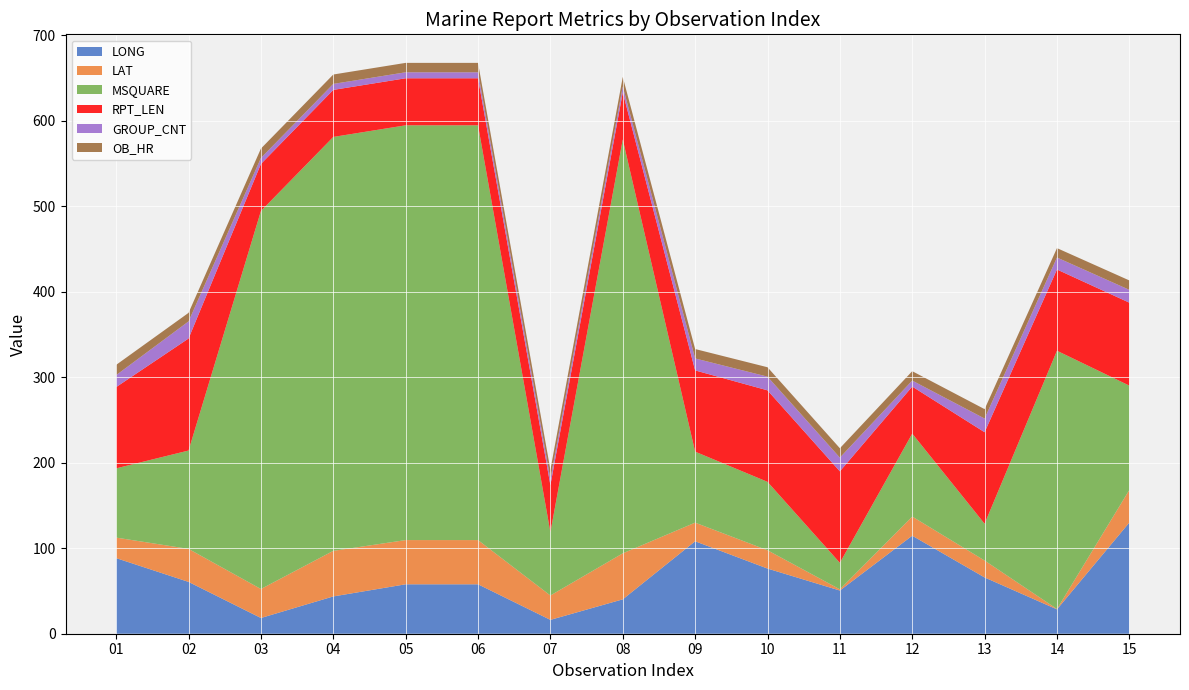

Reading left to right, transcribe all the data shown in this chart.

LONG: 01=88.4	02=60.6	03=18.4	04=43.6	05=57.8	06=57.8	07=16.2	08=40.2	09=108.1	10=76.2	11=50.5	12=114.6	13=65.8	14=28.5	15=130.0
LAT: 01=24.0	02=38.6	03=33.9	04=53.3	05=51.7	06=51.7	07=28.5	08=53.8	09=21.8	10=21.4	11=1.4	12=22.4	13=19.8	14=0.4	15=38.1
MSQUARE: 01=81.0	02=115.0	03=442.0	04=484.0	05=485.0	06=485.0	07=74.0	08=484.0	09=83.0	10=80.0	11=31.0	12=97.0	13=43.0	14=302.0	15=122.0
RPT_LEN: 01=95.0	02=131.0	03=55.0	04=55.0	05=55.0	06=55.0	07=55.0	08=55.0	09=95.0	10=107.0	11=107.0	12=55.0	13=107.0	14=95.0	15=97.0
GROUP_CNT: 01=14.0	02=20.0	03=7.0	04=7.0	05=7.0	06=7.0	07=7.0	08=7.0	09=14.0	10=16.0	11=16.0	12=7.0	13=16.0	14=14.0	15=15.0
OB_HR: 01=12.0	02=10.0	03=11.0	04=11.0	05=11.0	06=11.0	07=11.0	08=11.0	09=11.0	10=11.0	11=11.0	12=11.0	13=11.0	14=11.0	15=11.0